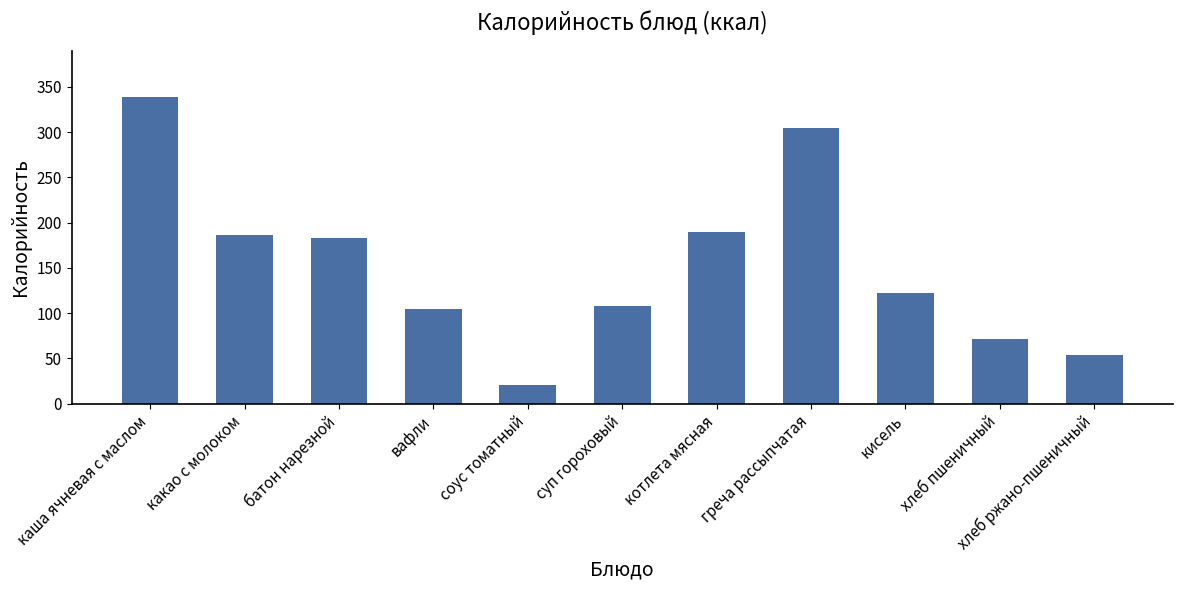

What is the greatest value displayed?

339